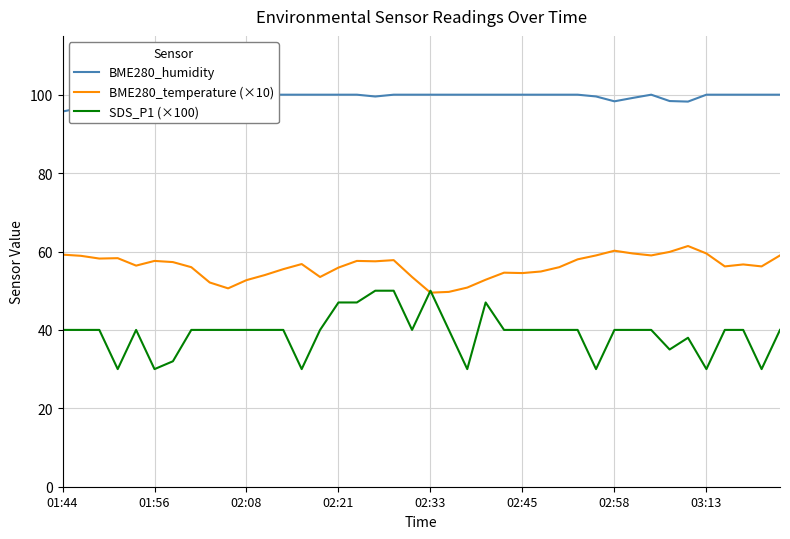

What is the maximum value shown in the chart?

100.0